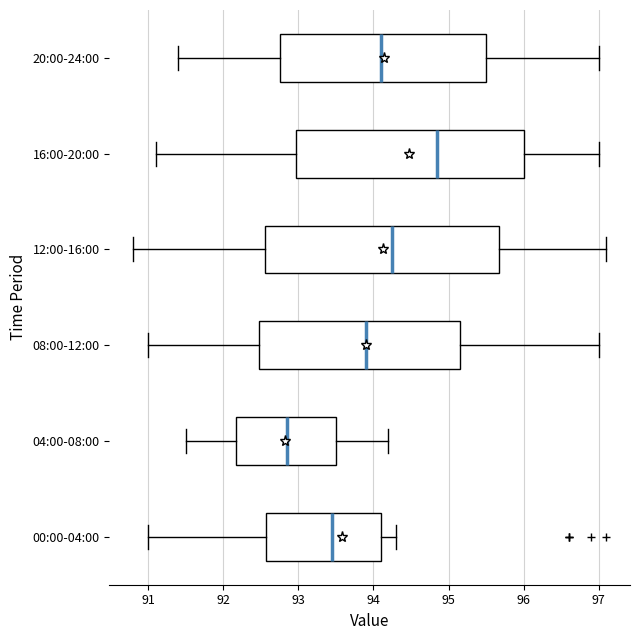

Where does the left whisker of the box for 20:00-24:00 end on the x-axis? The values are not printed on the chart, so give them approximately, as read against the axis.

91.4